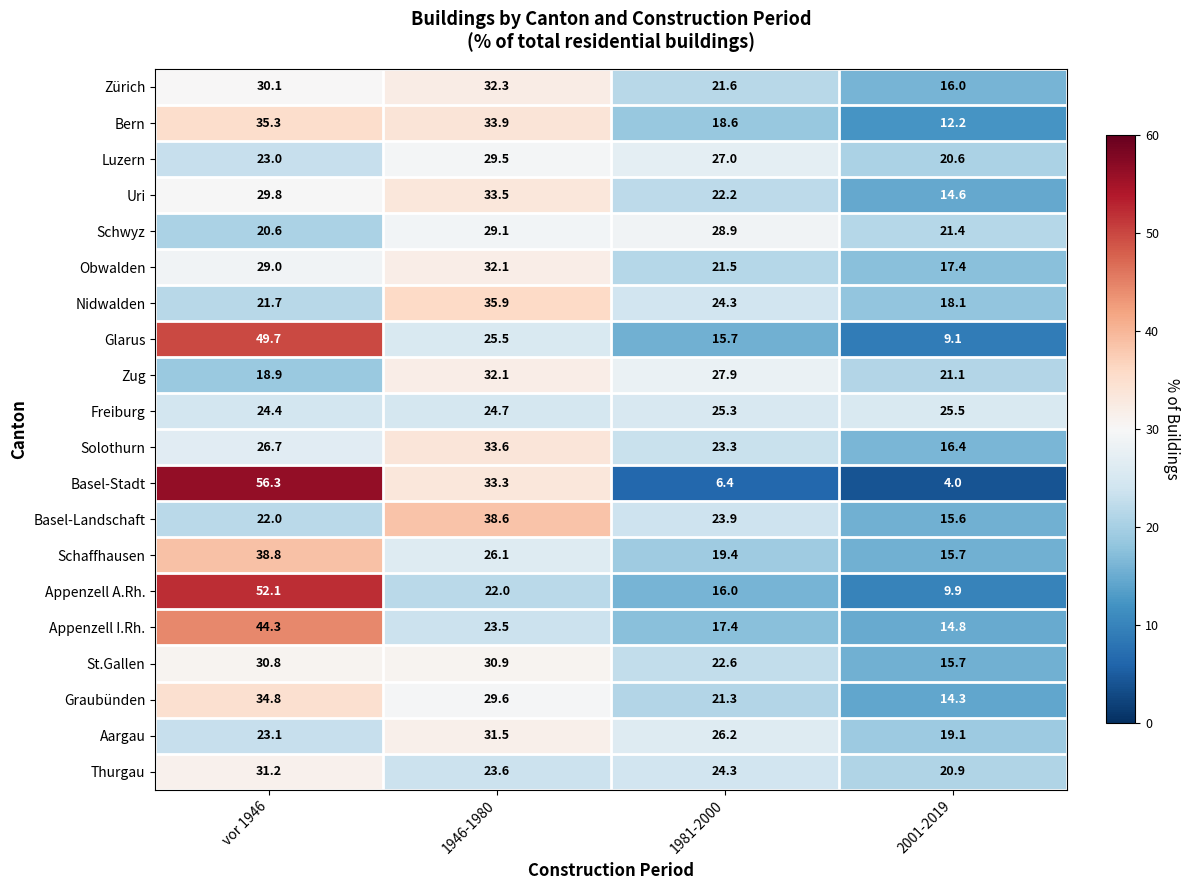

What is the sum of all Bern values?

100.0